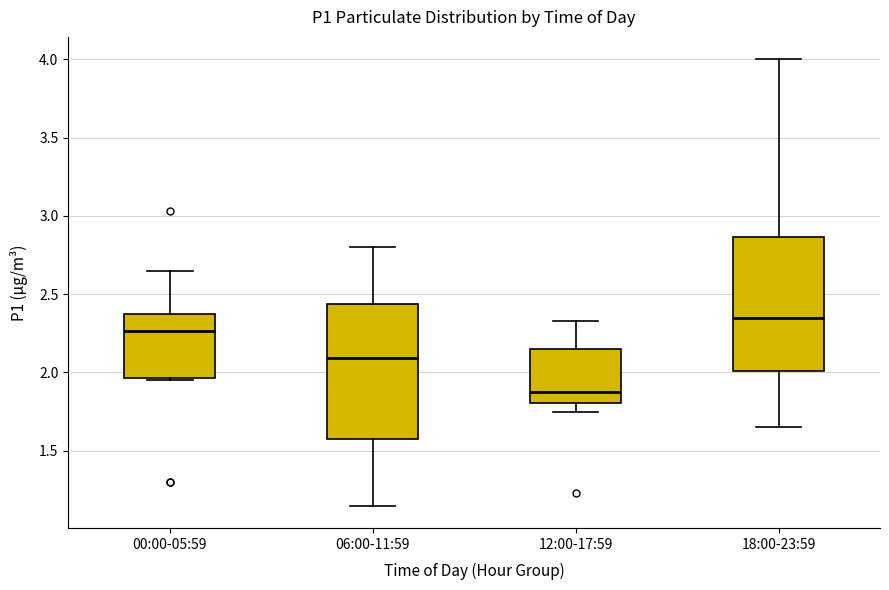

Where does the upper whisker of the box for 18:00-23:59 end on the y-axis? The values are not printed on the chart, so give them approximately, as read against the axis.

4.00